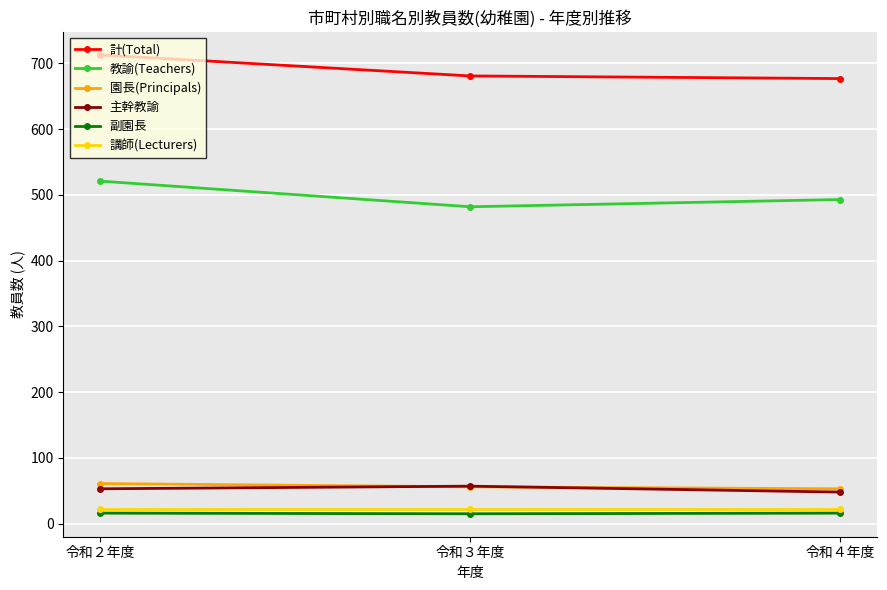

What is the label of the 1st point from the right?

令和４年度